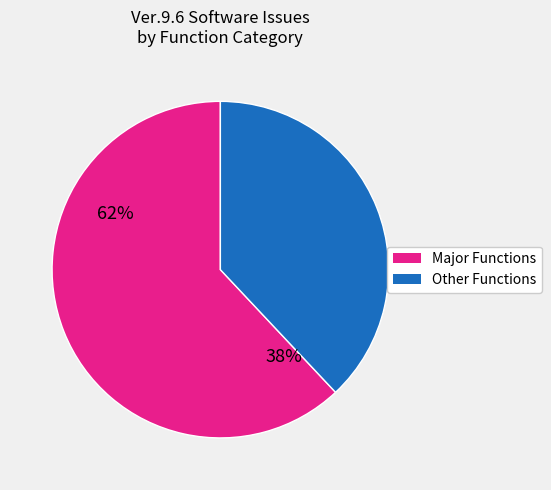

Count the number of slices in the pie.

2